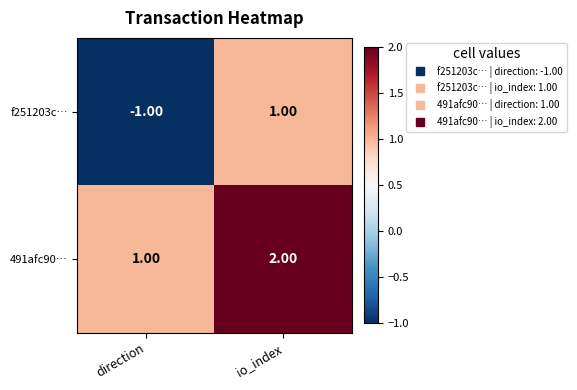

Count the number of data series in this chart.

2